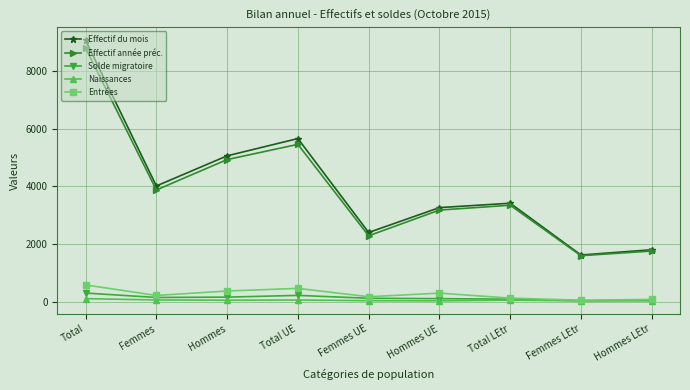

What is the label of the 5th point from the right?

Femmes UE